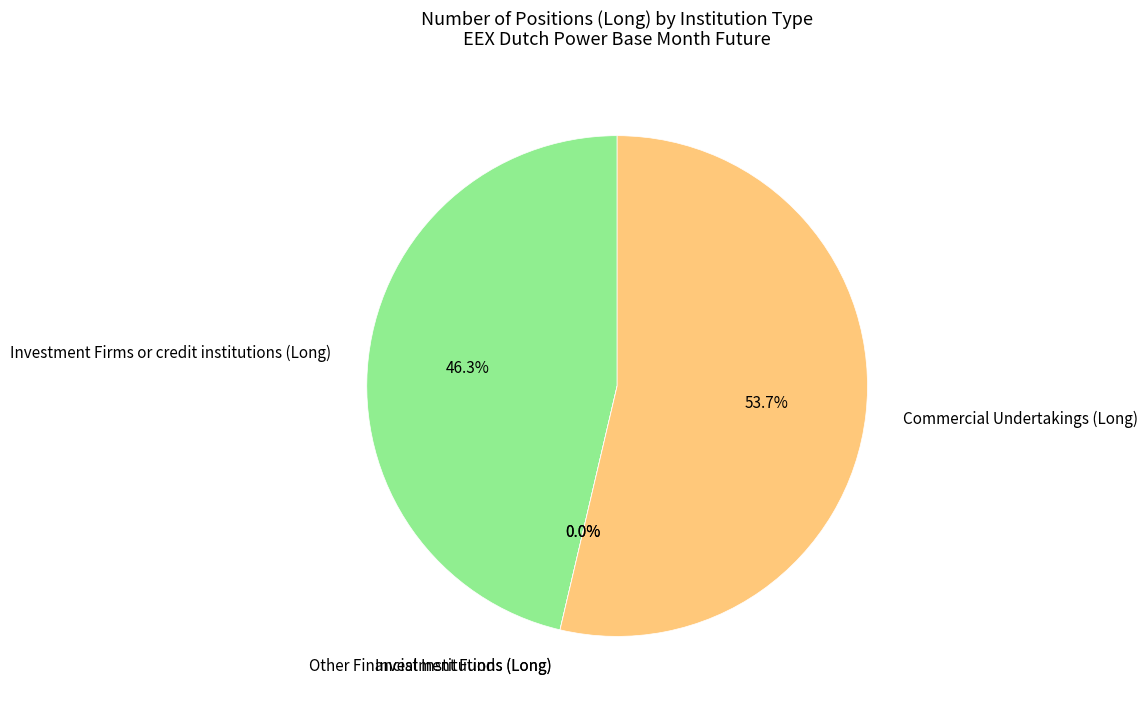

The Investment Firms or credit institutions (Long) slice represents 56% of the pie. True or false?

False